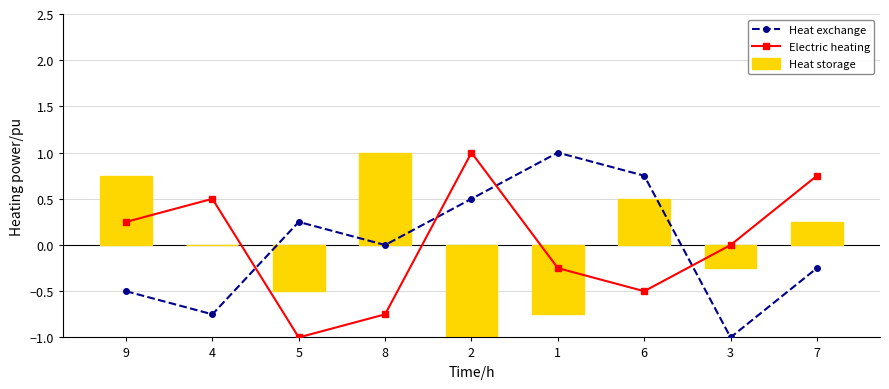

What is the lowest value of the Electric heating series?

-1.0